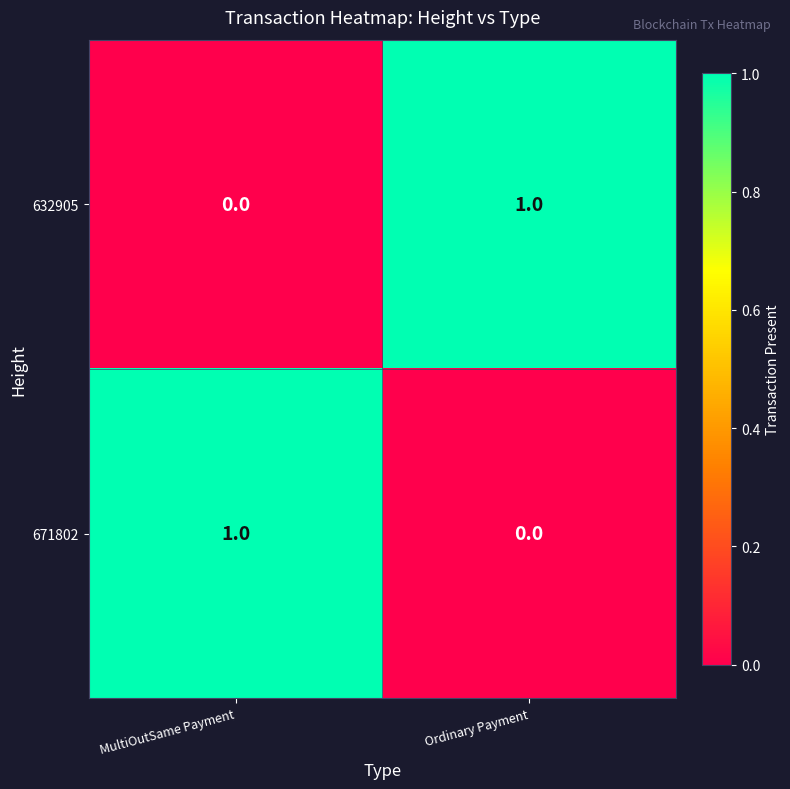

Where is 671802 nearest to the value 0?

Ordinary Payment